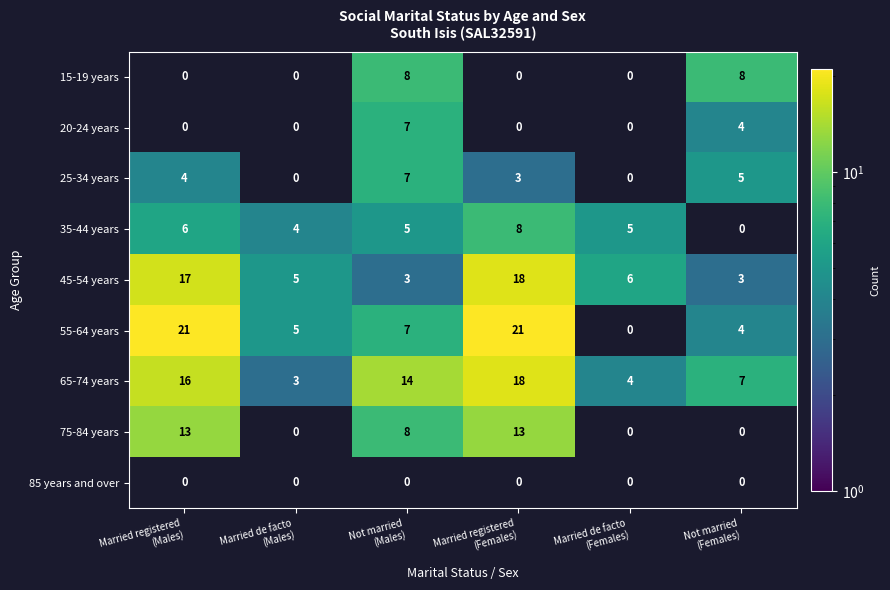

Count the number of data series in this chart.

9